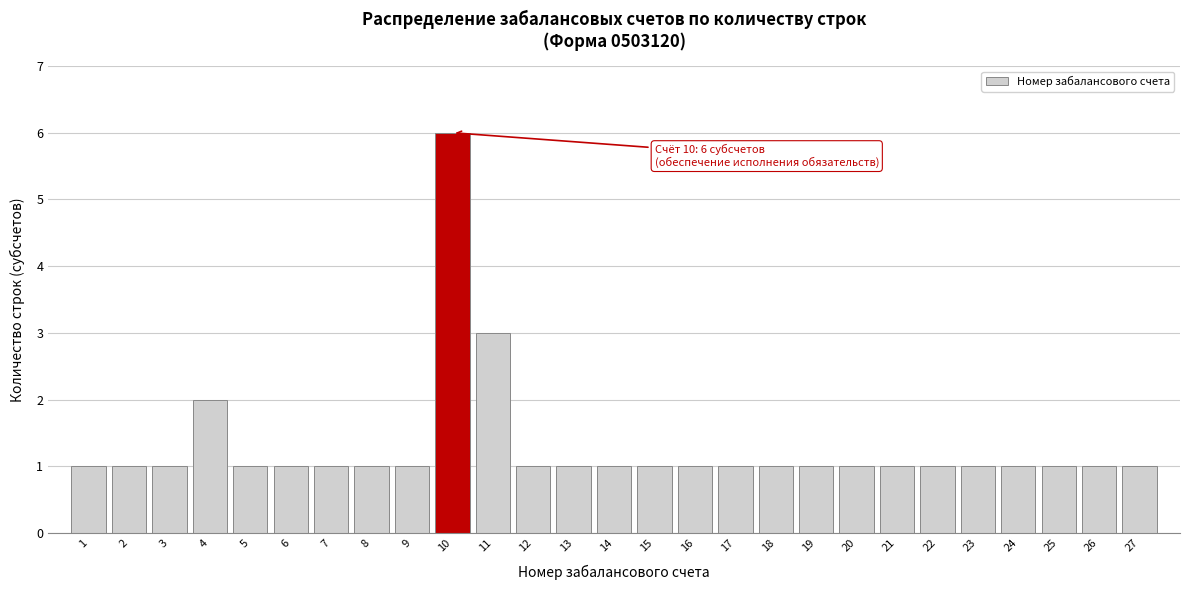

Reading right to left, list all the values displayed in this chart.

27=1	26=1	25=1	24=1	23=1	22=1	21=1	20=1	19=1	18=1	17=1	16=1	15=1	14=1	13=1	12=1	11=3	10=6	9=1	8=1	7=1	6=1	5=1	4=2	3=1	2=1	1=1